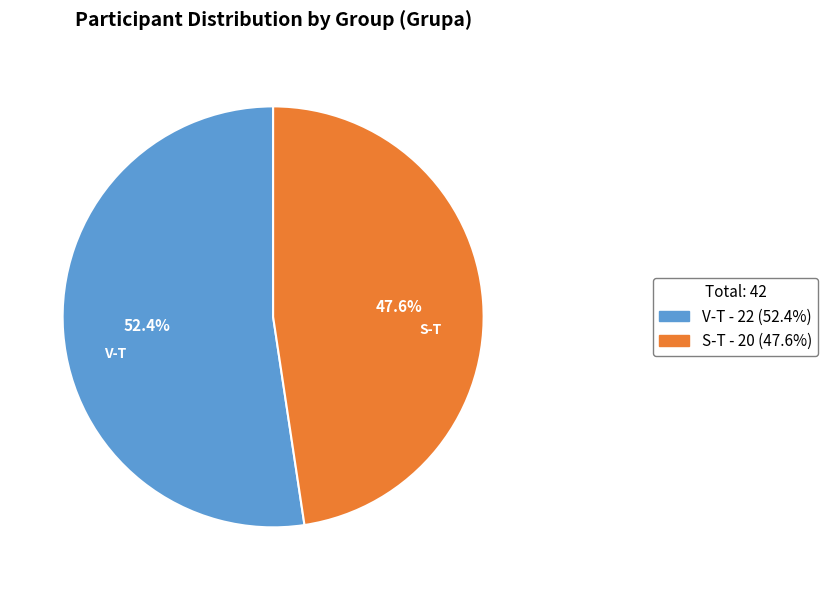

To the nearest percent, what portion does V-T represent?

52%